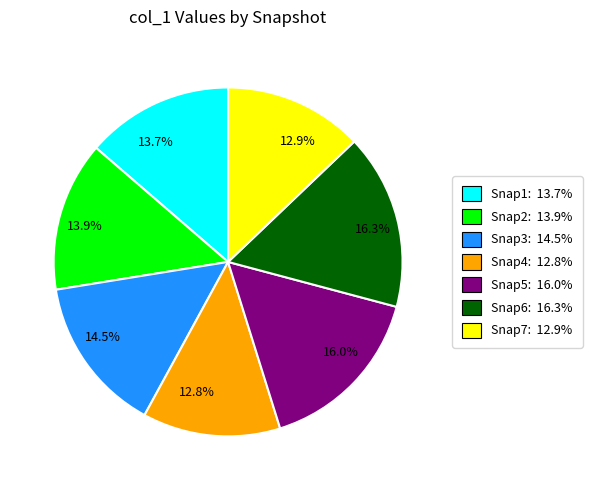

Which has a higher value, 12.8% or 14.5%?

14.5%